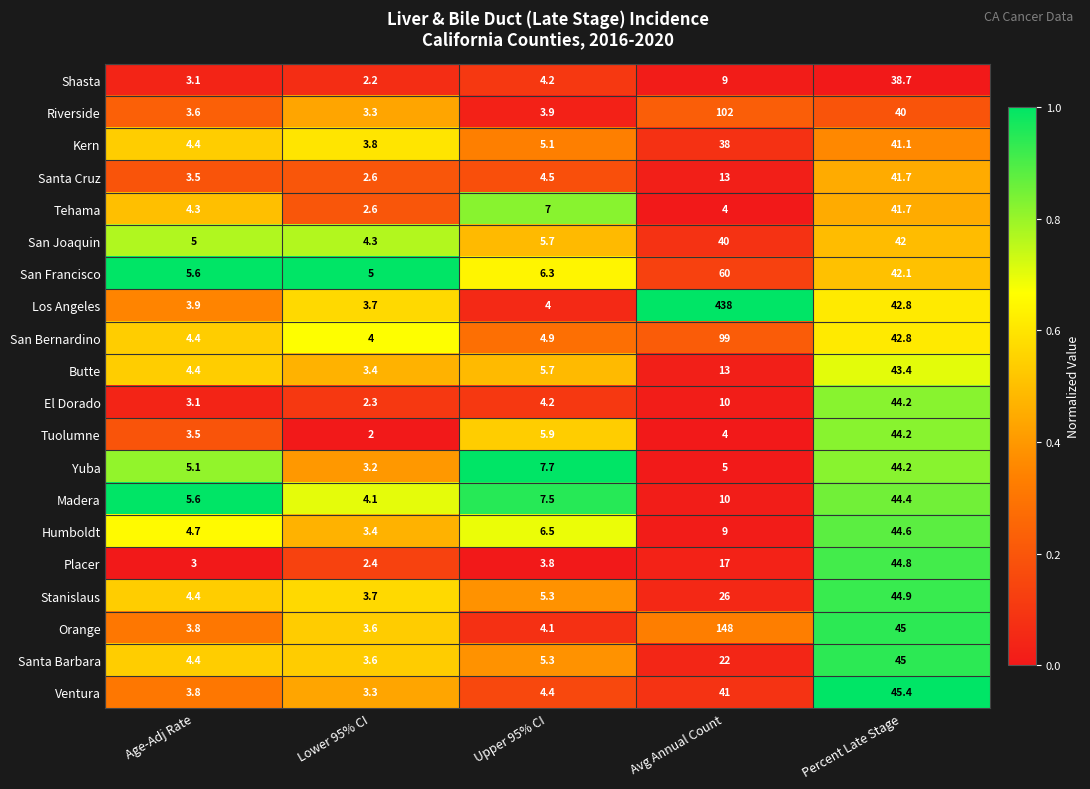

Which series has the largest total across all categories?

Los Angeles